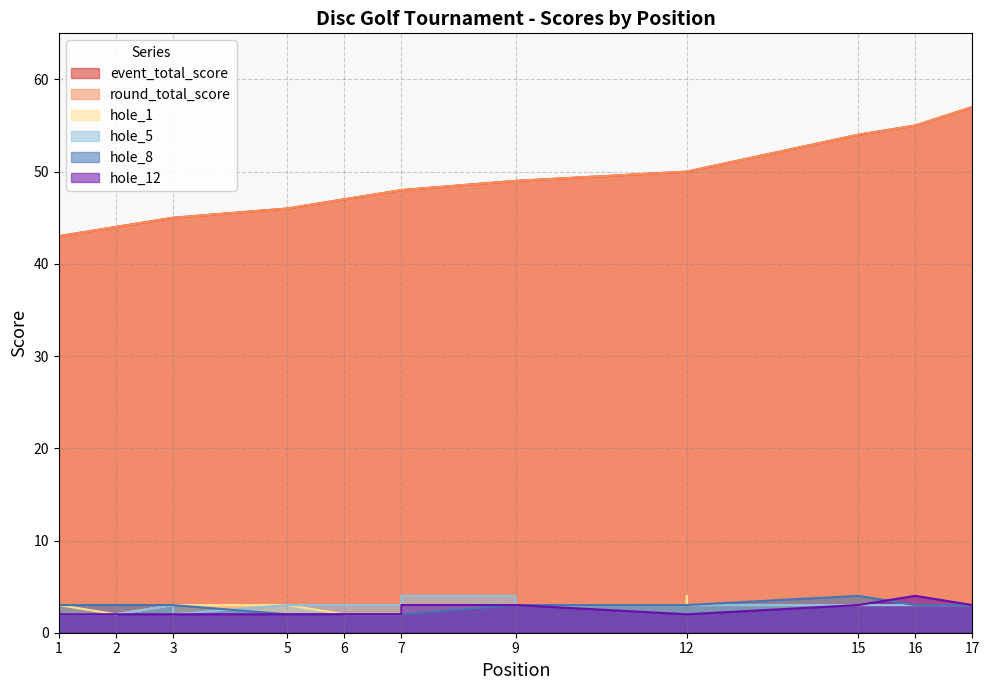

How many distinct data groups are displayed?

6